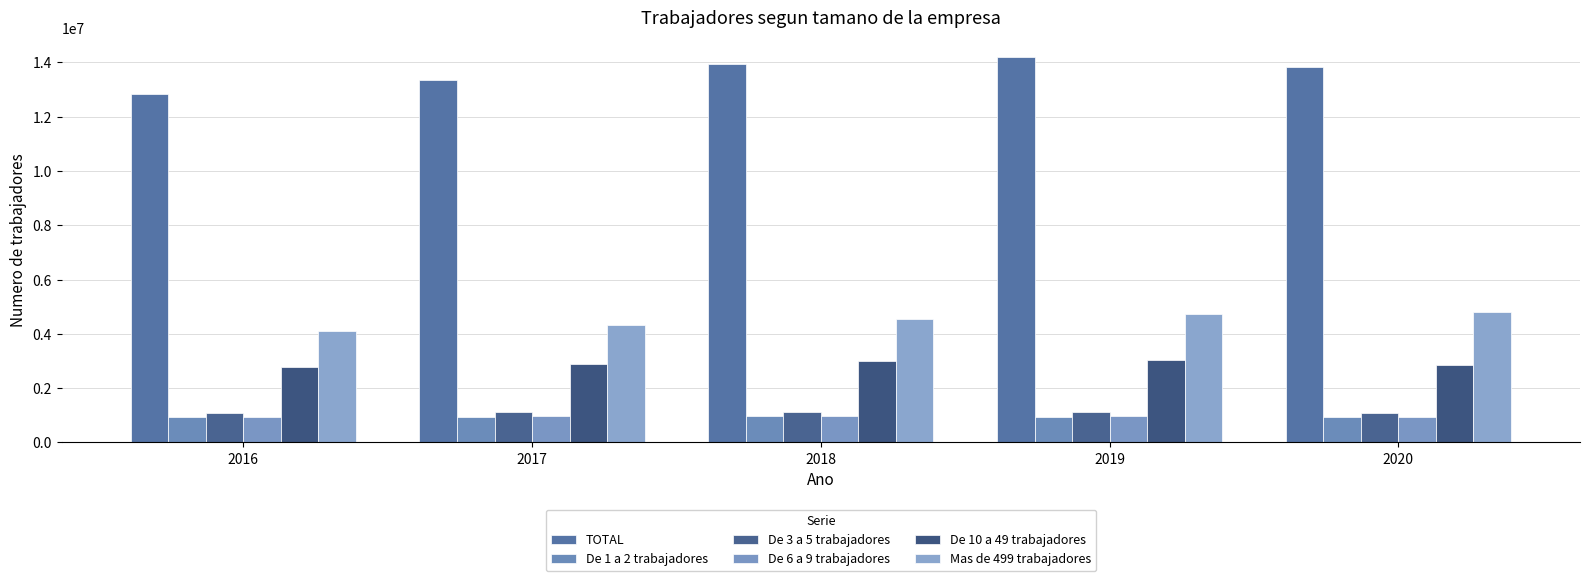

Is it true that De 1 a 2 trabajadores equals 957267 at 2018?

True